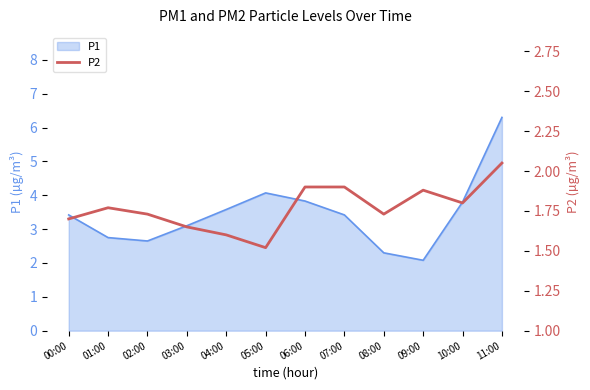

At which category does the data reach its first local peak?

01:00